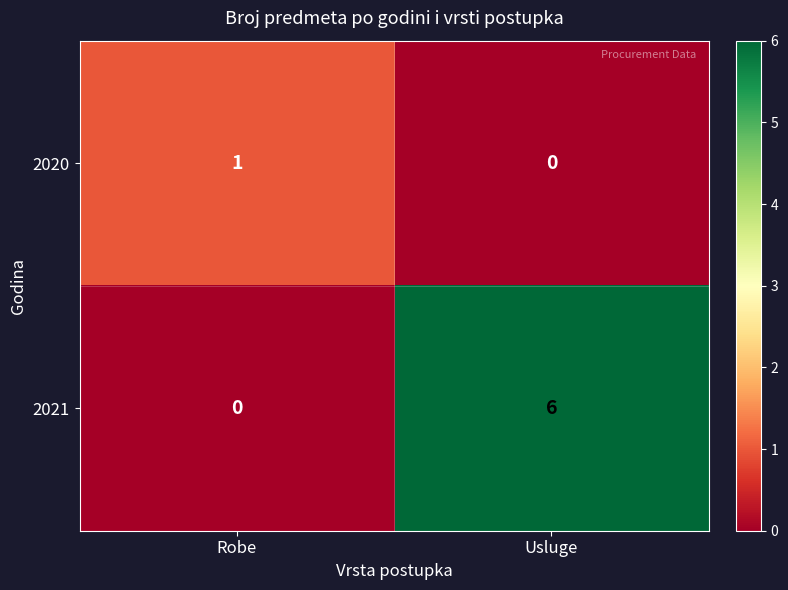

At which category is the sum across all series the highest?

Usluge